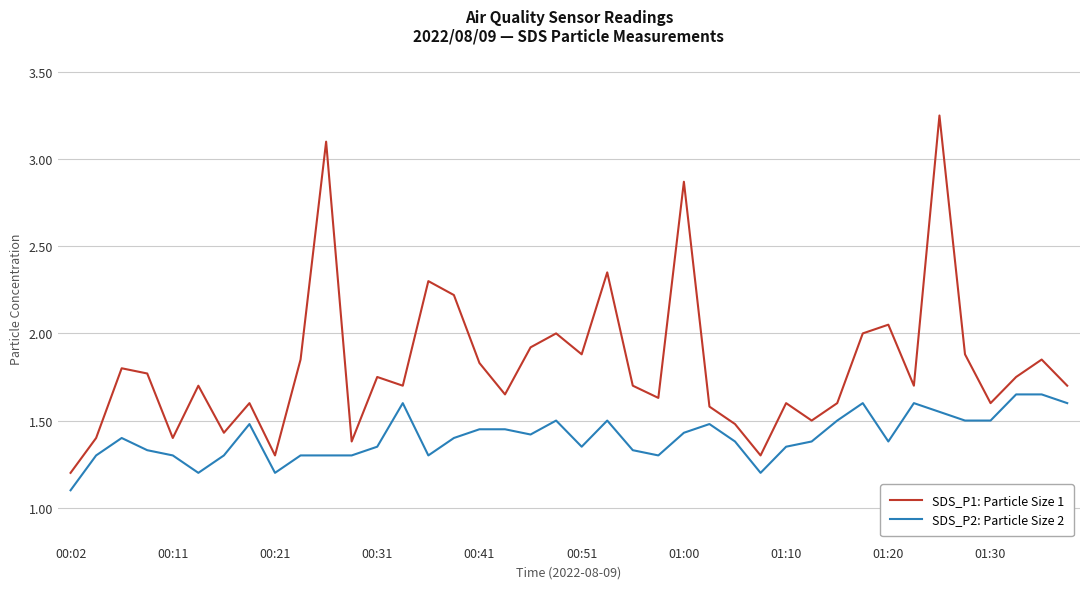

Does the chart display data point markers on the line(s)?

No